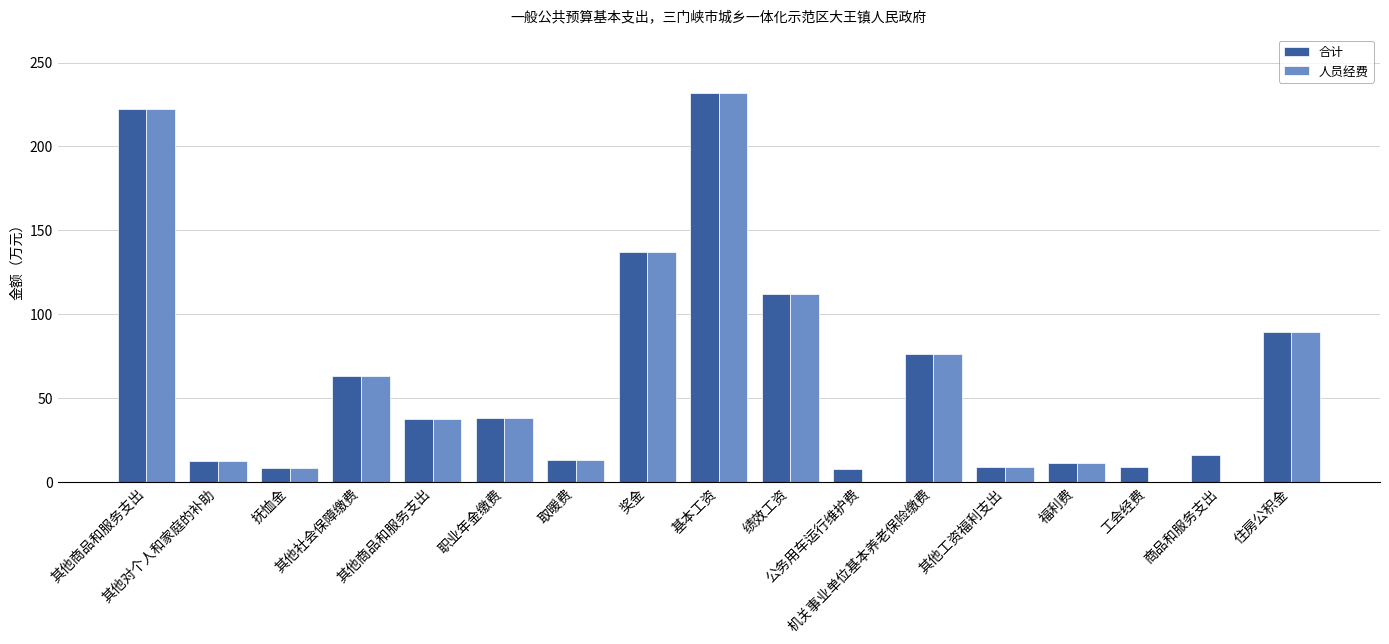

Which series has the largest total across all categories?

合计